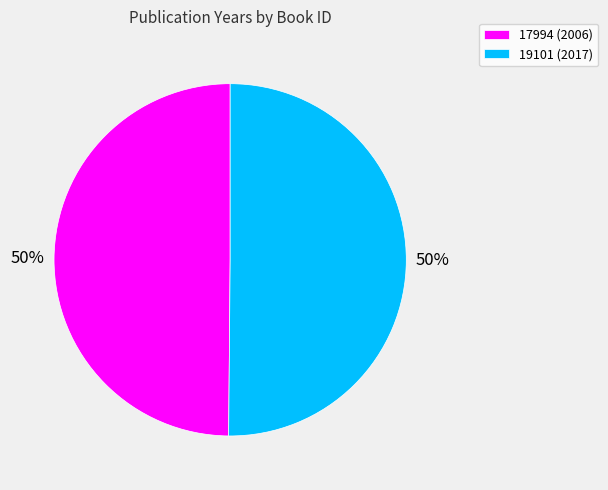

What percentage is the 17994 slice, to the nearest percent?

50%